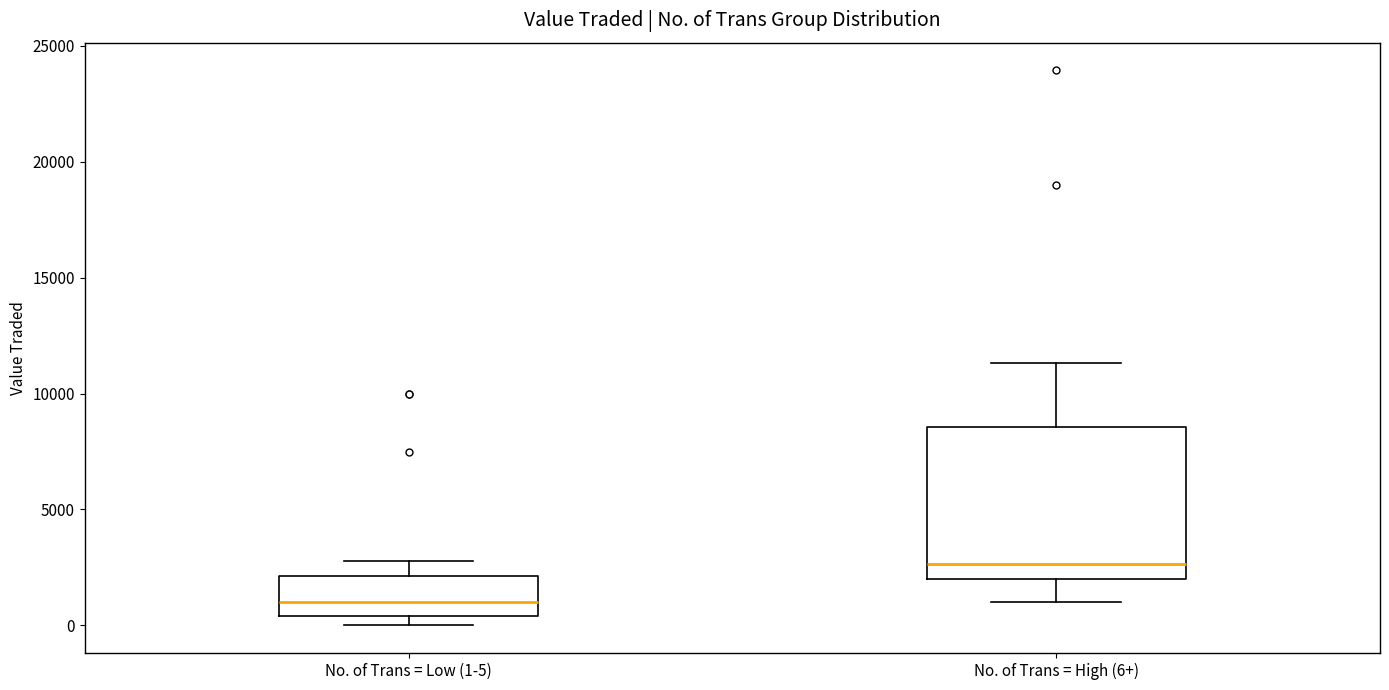

Where does the median line of the box for No. of Trans = Low (1-5) sit on the y-axis? The values are not printed on the chart, so give them approximately, as read against the axis.

1000